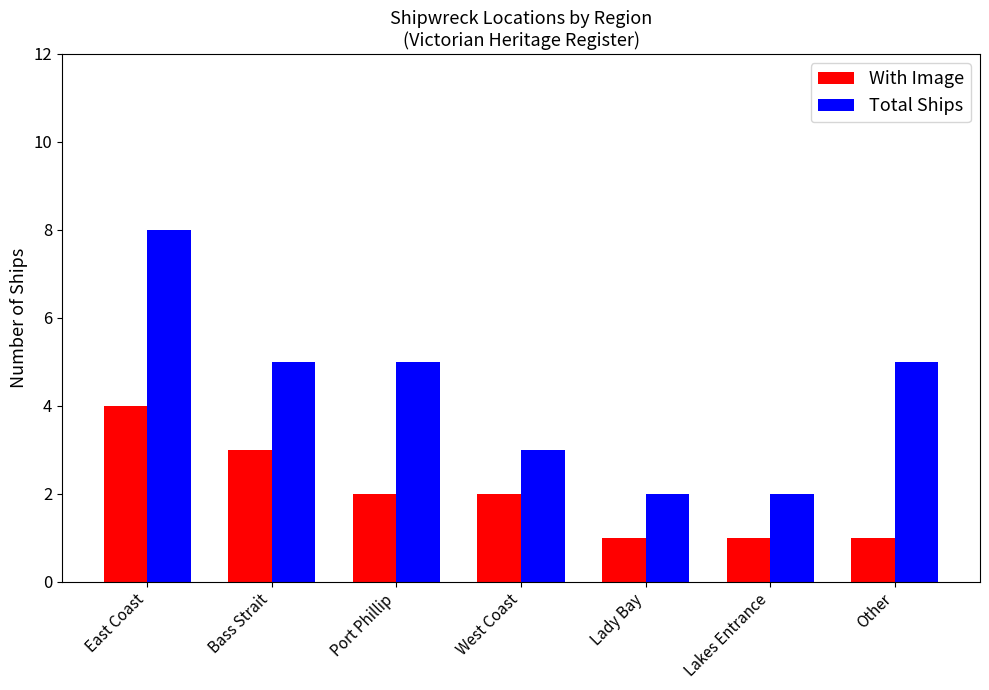

At which category does the chart reach its peak across all series?

East Coast